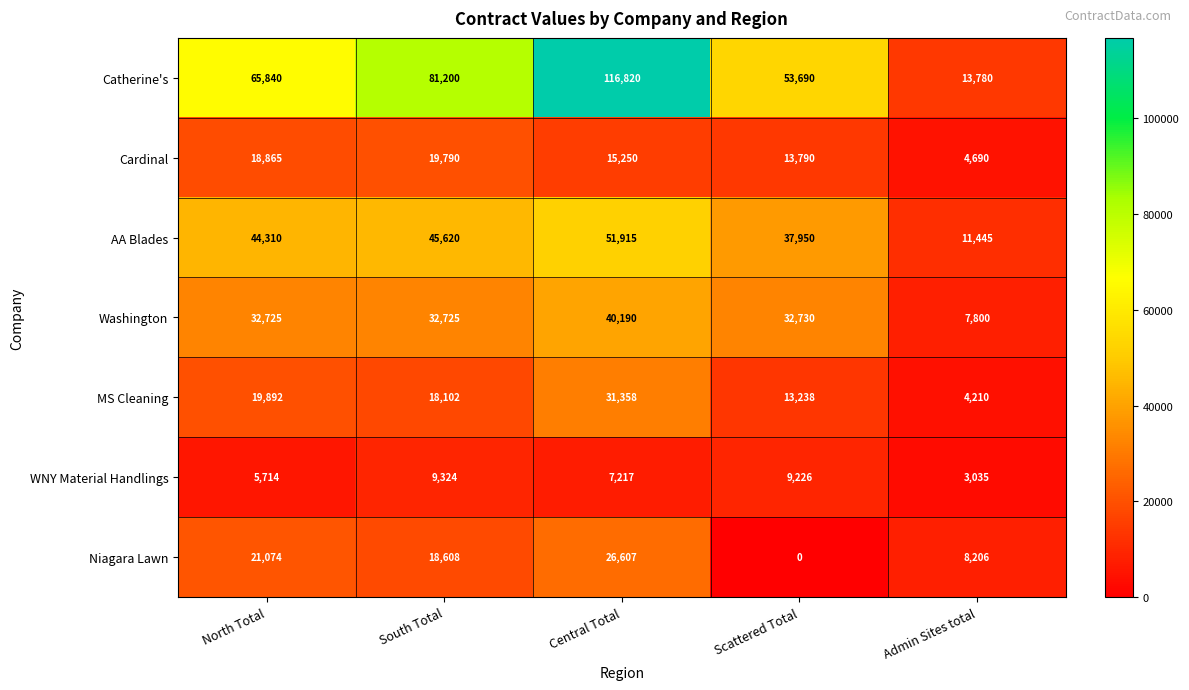

Between South Total and Scattered Total, which series saw the biggest shift?

Catherine's